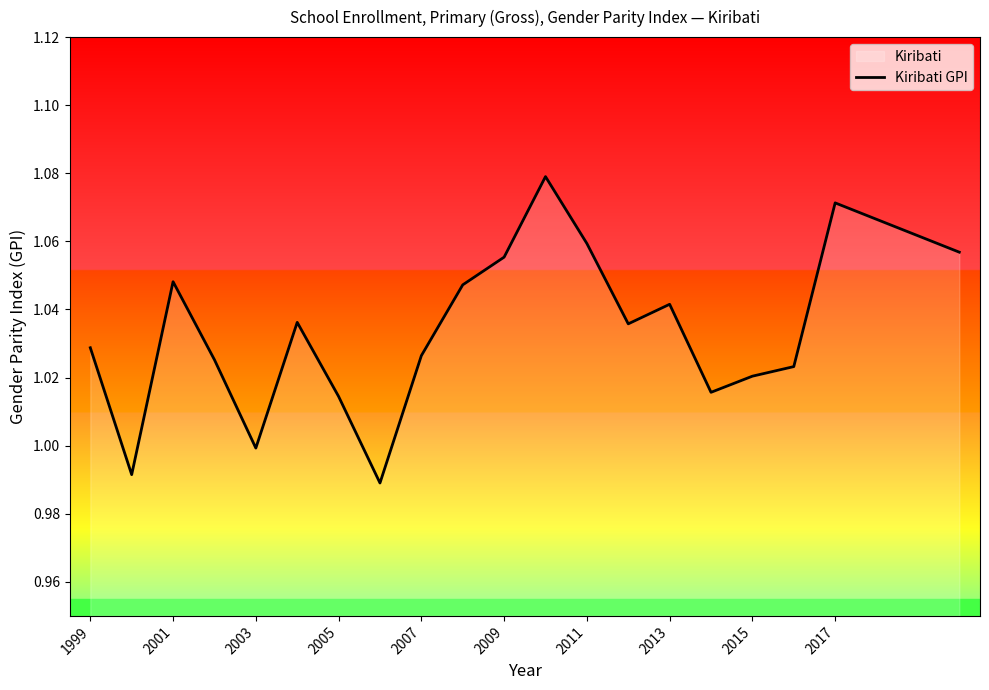

Reading right to left, list all the values displayed in this chart.

1.1	1.1	1.0	1.0	1.0	1.0	1.0	1.1	1.1	1.1	1.0	1.0	1.0	1.0	1.0	1.0	1.0	1.0	1.0	1.0